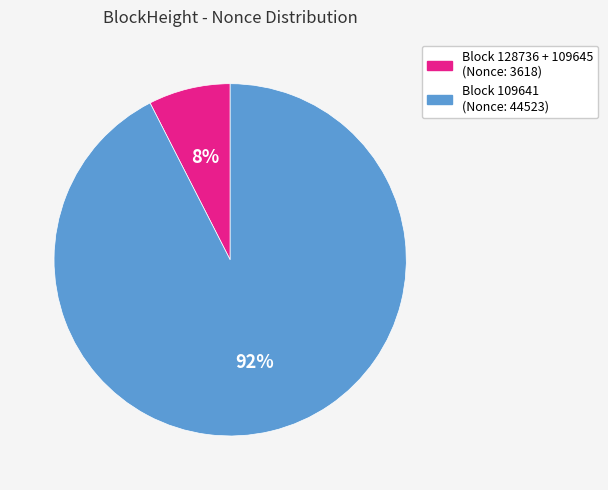

Do Block 128736 + 109645 (Nonce: 3618) and Block 109641 (Nonce: 44523) together represent more than half of the pie?

Yes